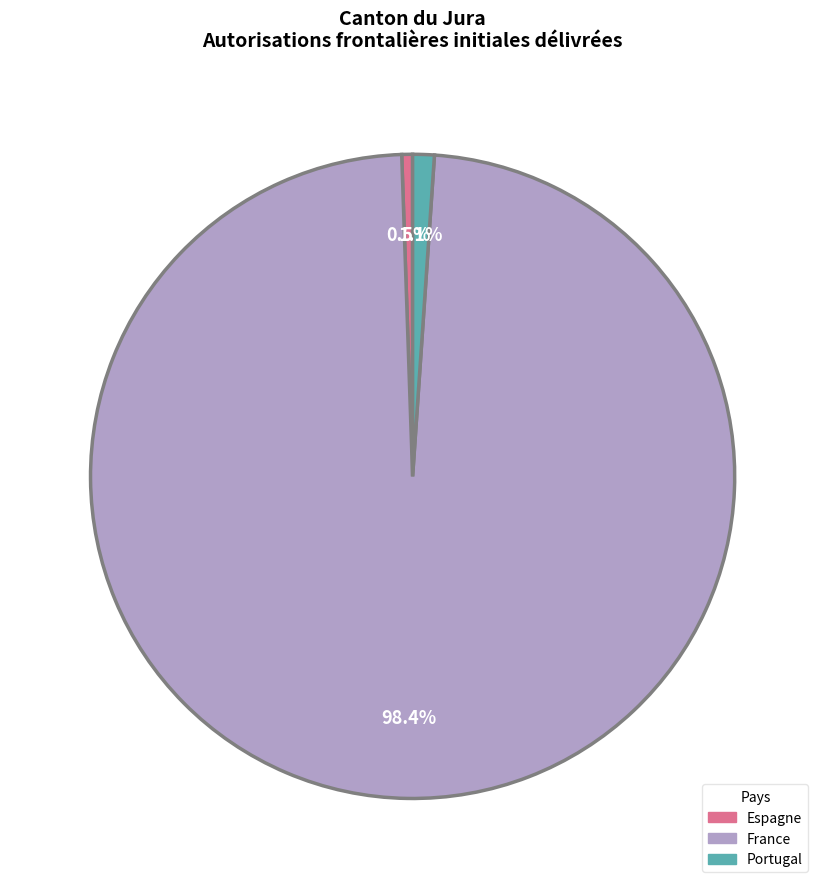

Is there any slice that represents more than half of the pie?

Yes